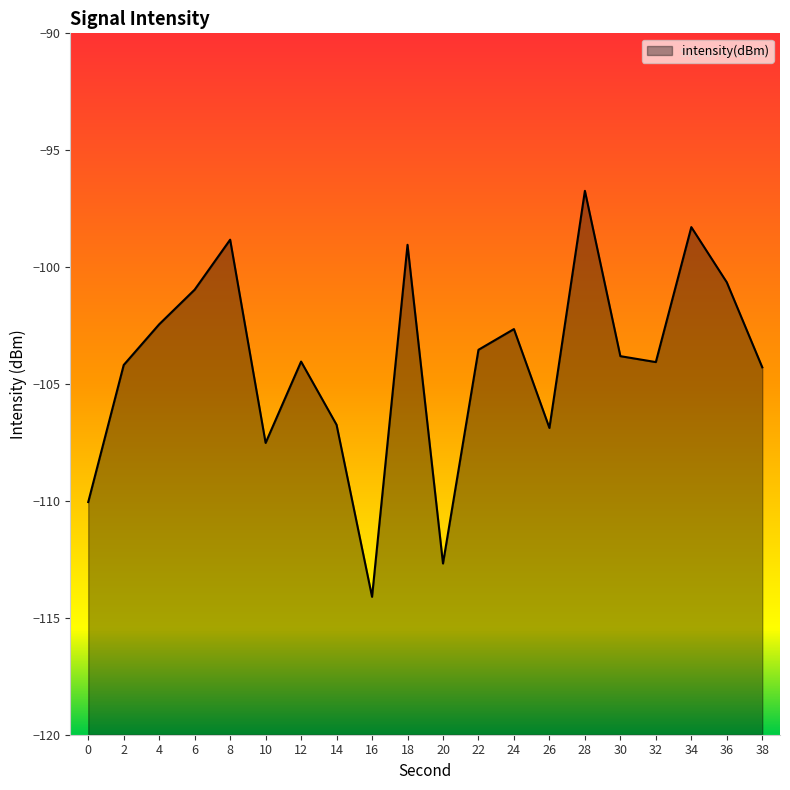

How many distinct data groups are displayed?

1